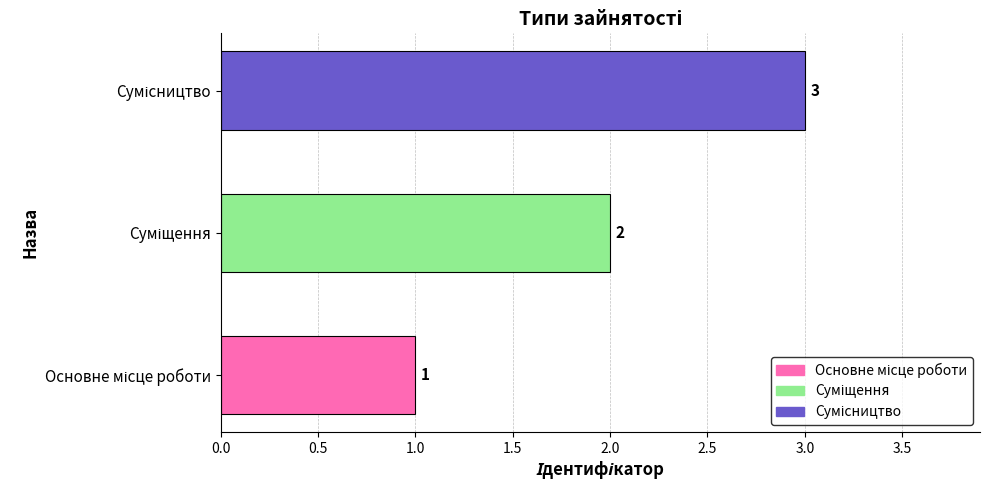

What is the sum of all values?

6